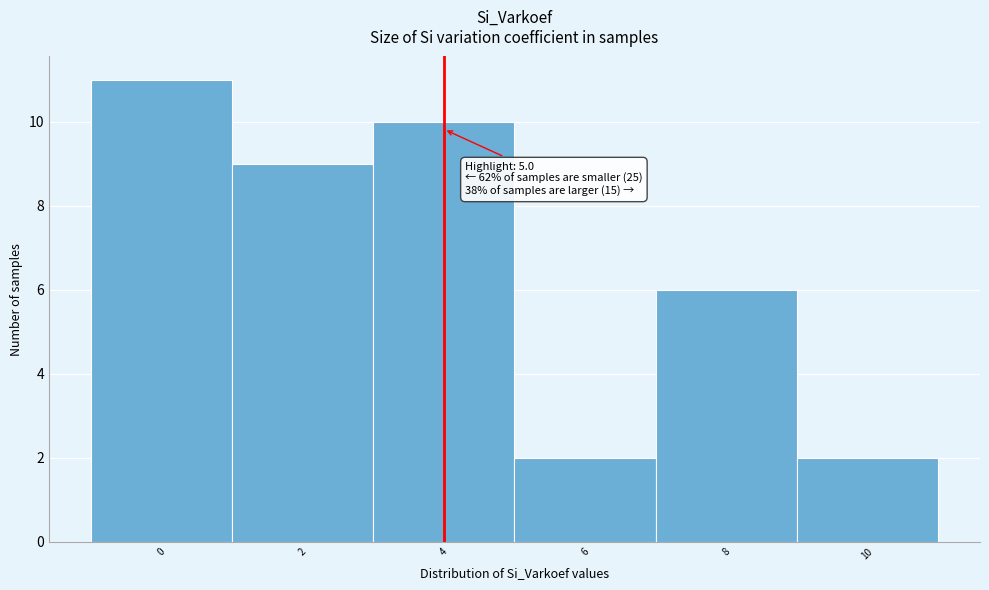

Reading left to right, transcribe all the data shown in this chart.

11	9	10	2	6	2